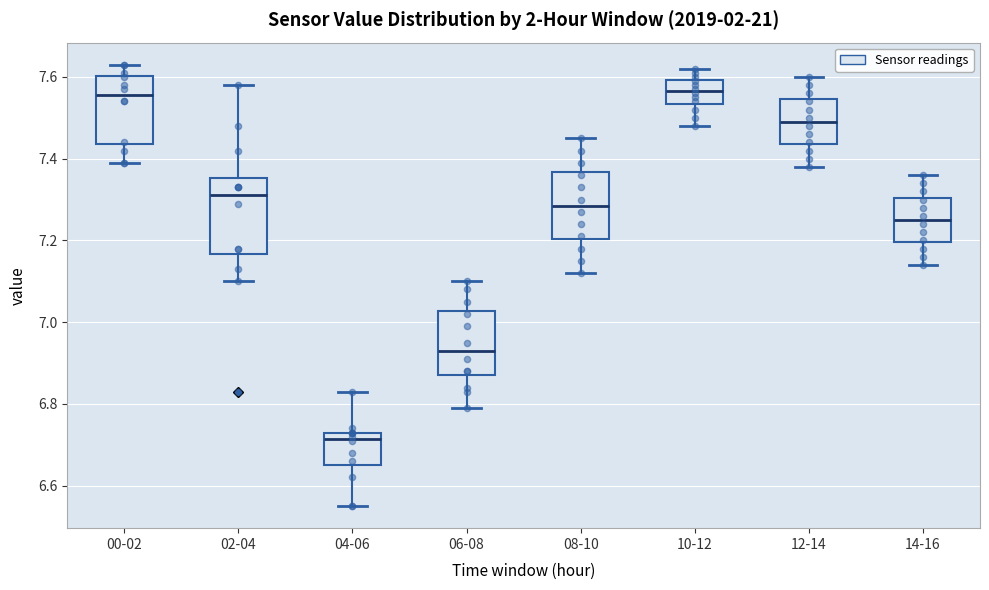

Reading left to right, read every box against the y-axis: the position of its median line, the range the box covers, and the ends of its whiskers. The values are not printed on the chart, so give them approximately, as read against the axis.

00-02: median 7.56, box 7.44 to 7.60, whiskers 7.40 to 7.64
02-04: median 7.32, box 7.16 to 7.36, whiskers 7.10 to 7.58
04-06: median 6.72, box 6.66 to 6.74, whiskers 6.56 to 6.84
06-08: median 6.94, box 6.88 to 7.02, whiskers 6.80 to 7.10
08-10: median 7.28, box 7.20 to 7.36, whiskers 7.12 to 7.46
10-12: median 7.56, box 7.54 to 7.60, whiskers 7.48 to 7.62
12-14: median 7.50, box 7.44 to 7.54, whiskers 7.38 to 7.60
14-16: median 7.26, box 7.20 to 7.30, whiskers 7.14 to 7.36